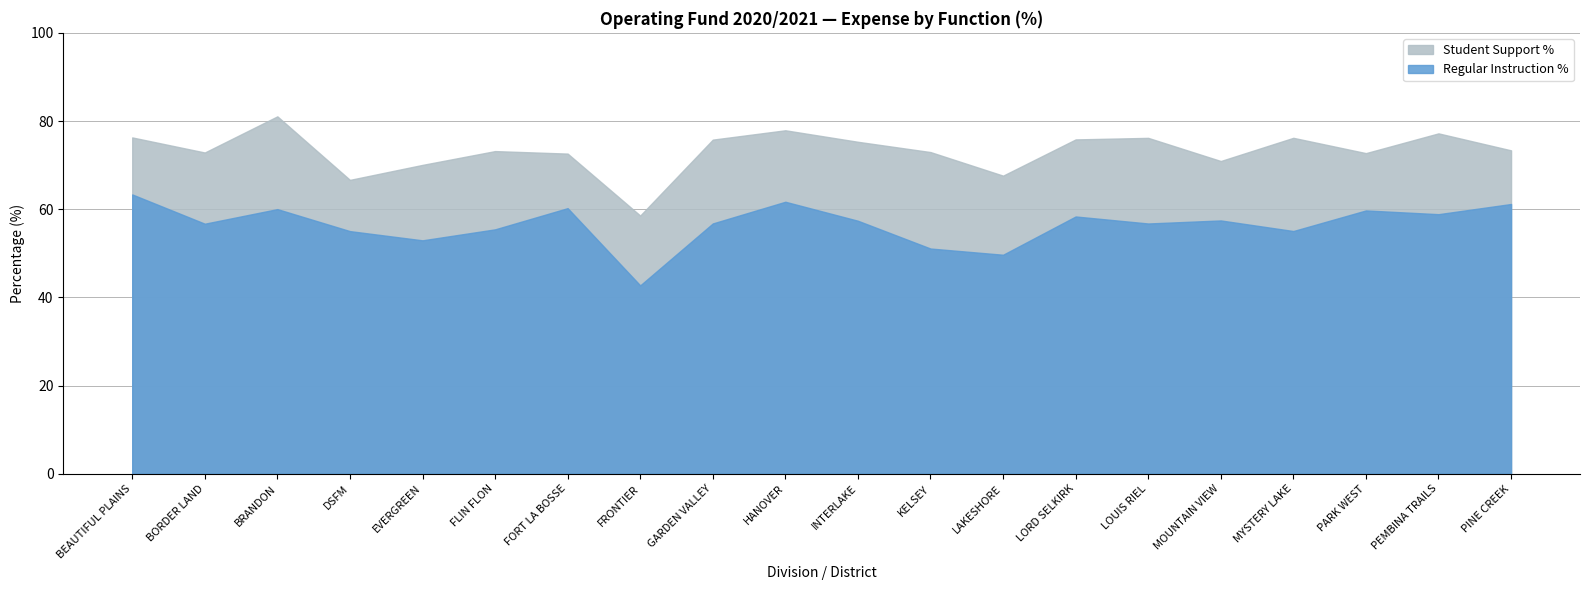

What position from the left is DSFM?

4